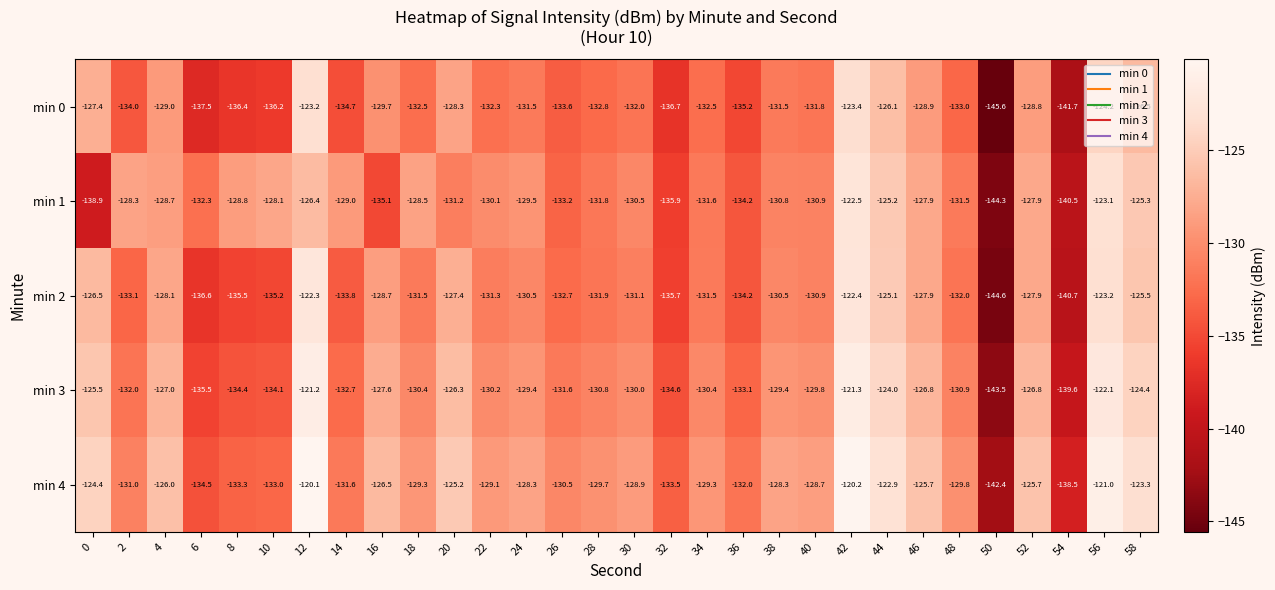

Is the value of min 2 at 14 greater than the value of min 0 at 0?

No